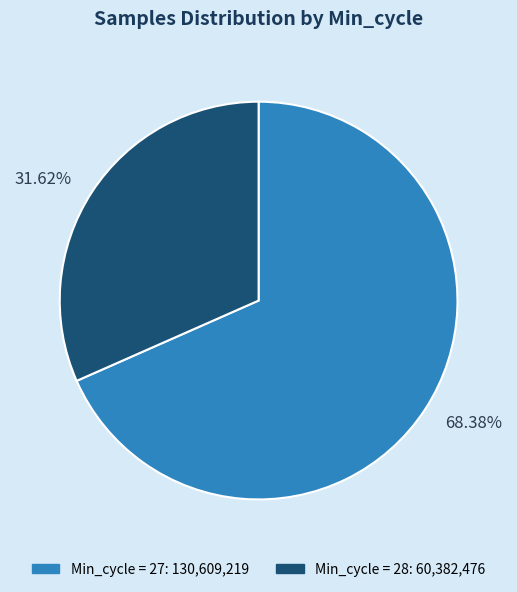

To the nearest percent, what is the average slice percentage?

50%